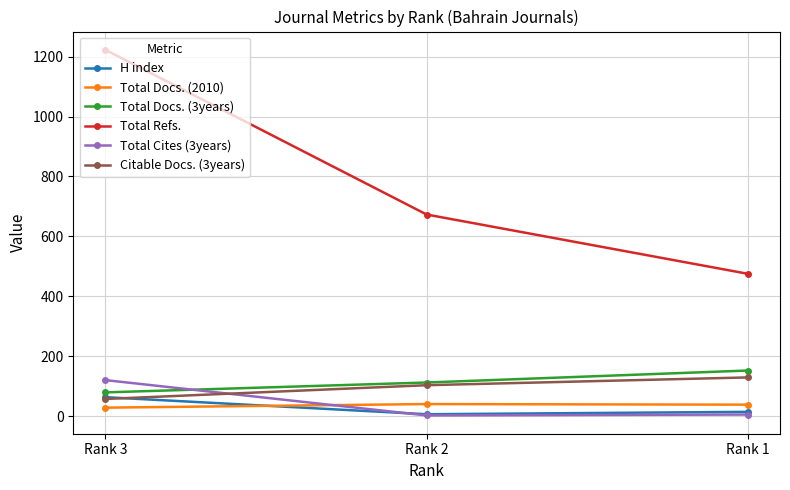

Which label corresponds to the largest value in the chart?

Rank 3